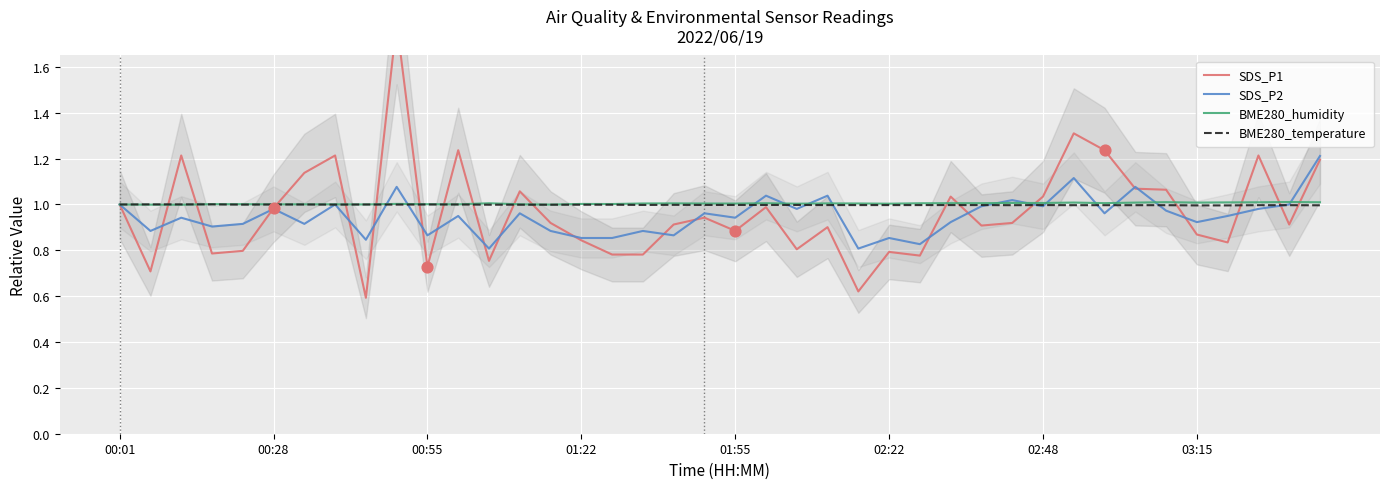

At which category is the sum across all series the highest?

9